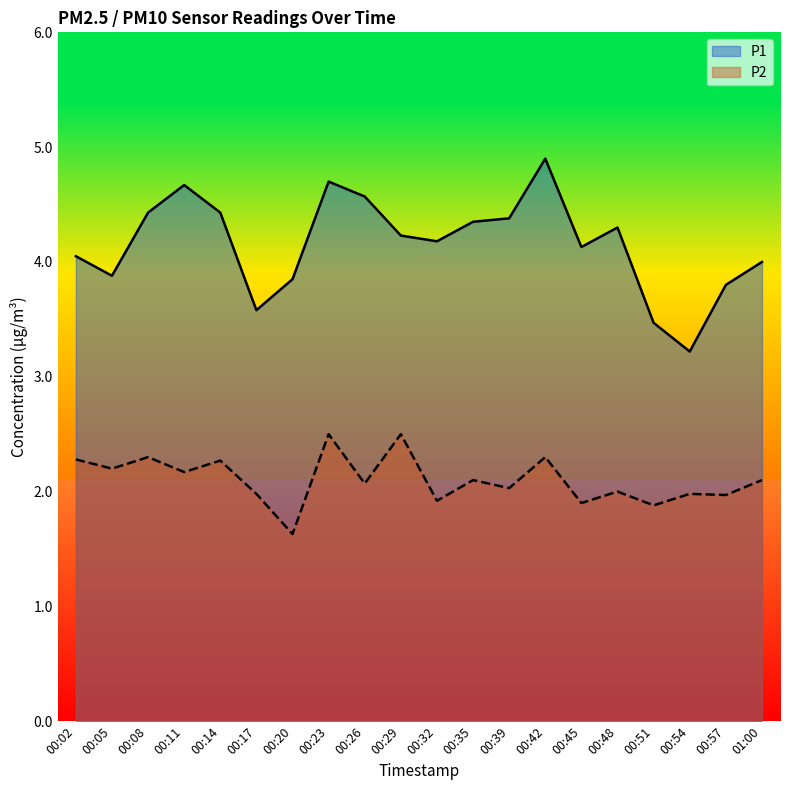

Where is the first local minimum for P1?

00:05